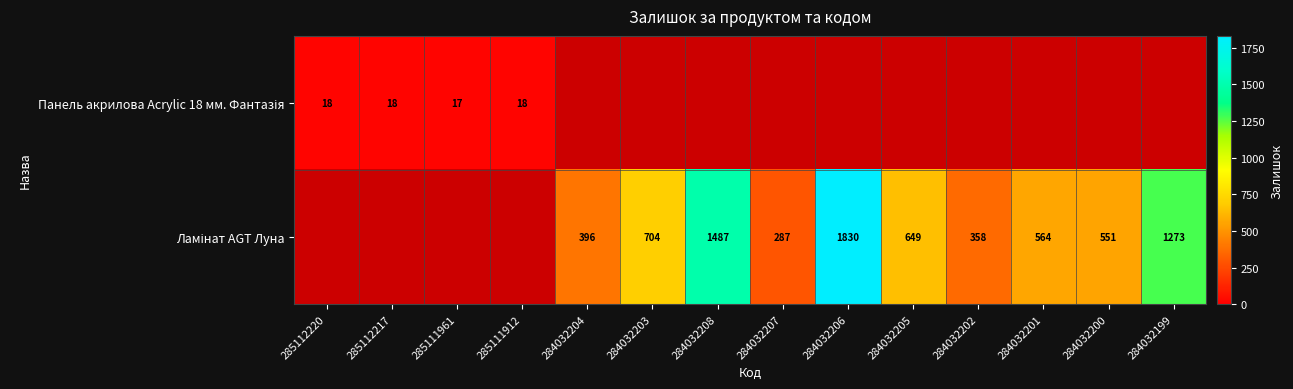

Is it true that Ламінат AGT Луна equals 1273.0 at 284032199?

True